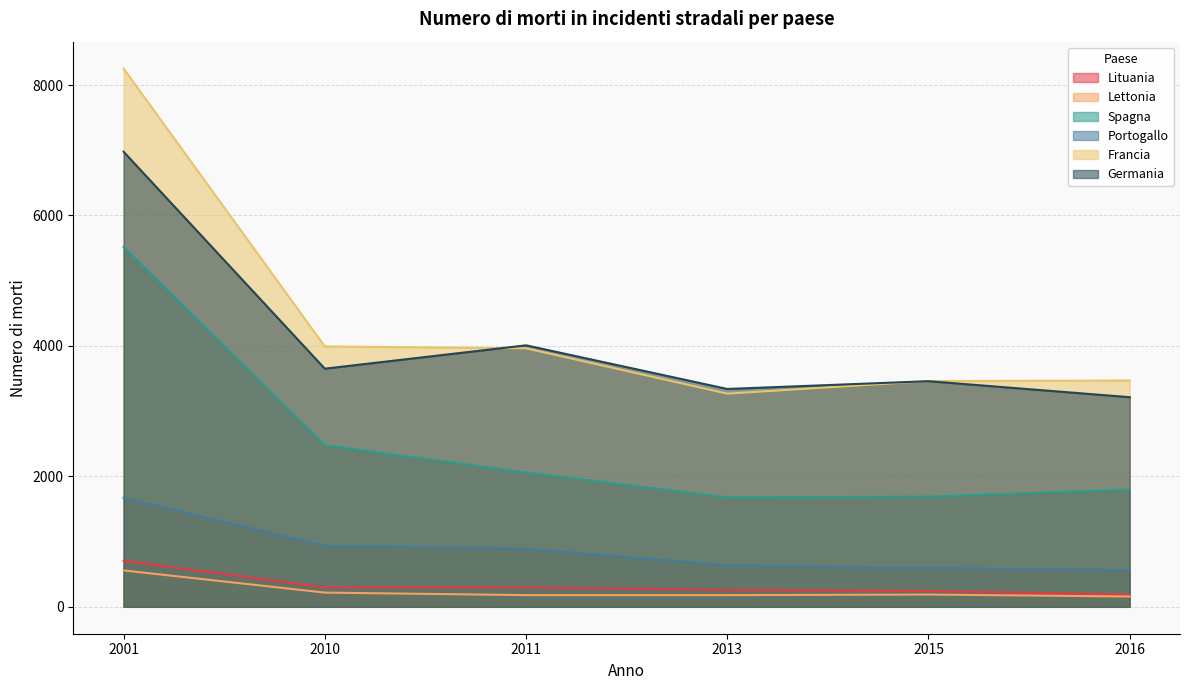

True or false: Lettonia and Lituania cross at least once.

False